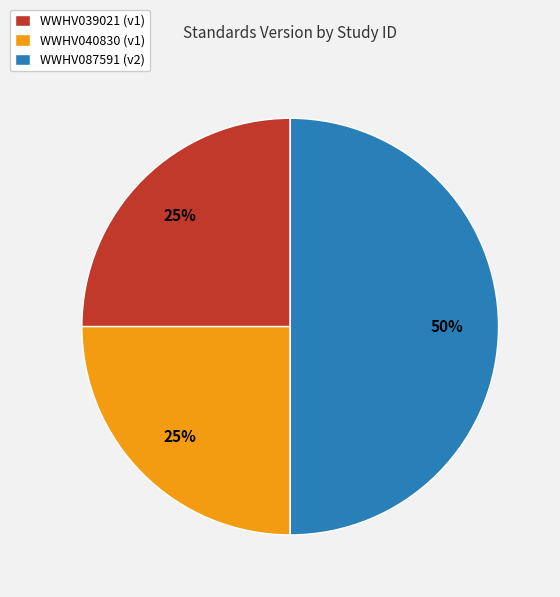

Is it true that WWHV040830 is 16% of the pie?

False